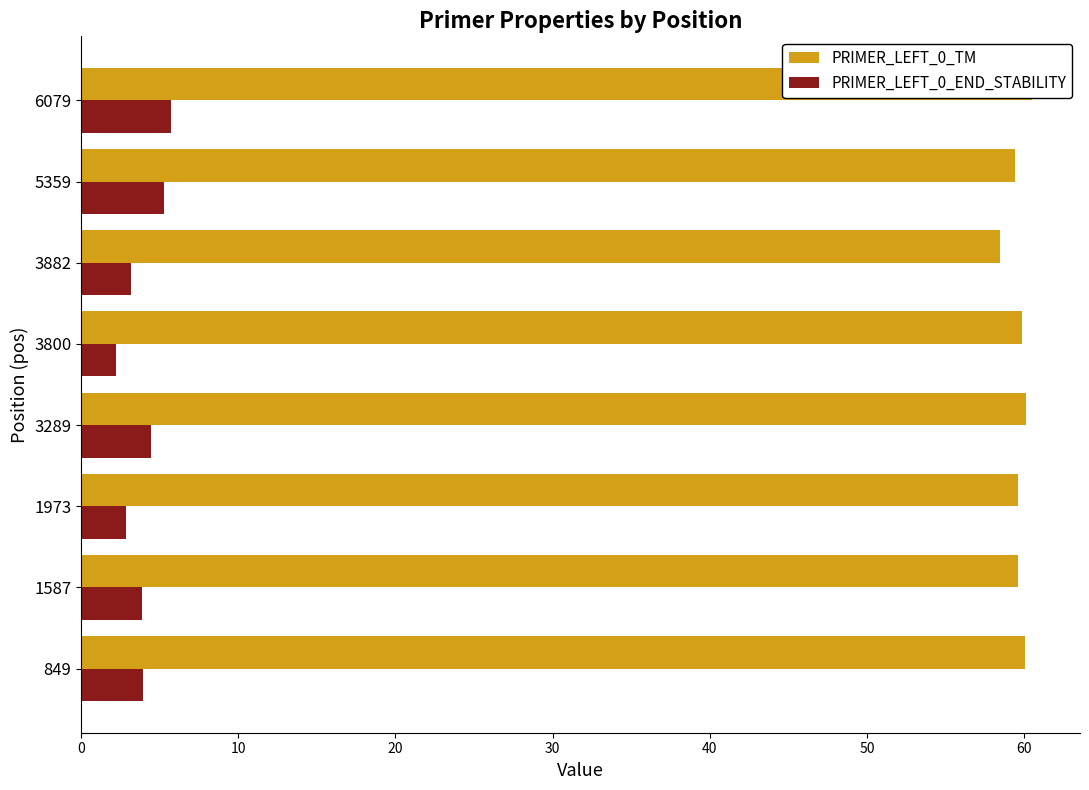

Rank the series by their maximum value, from lowest to highest.

PRIMER_LEFT_0_END_STABILITY, PRIMER_LEFT_0_TM